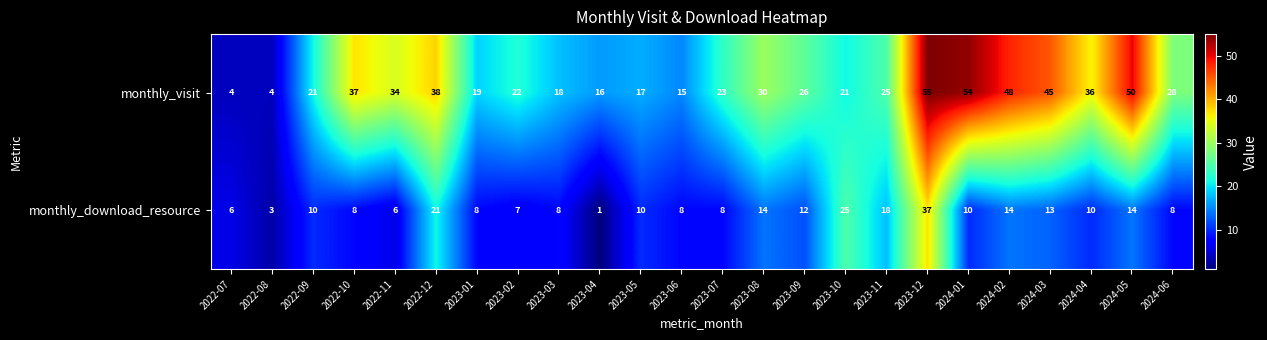

What is the difference between the monthly_visit values at 2022-07 and 2023-04?

12